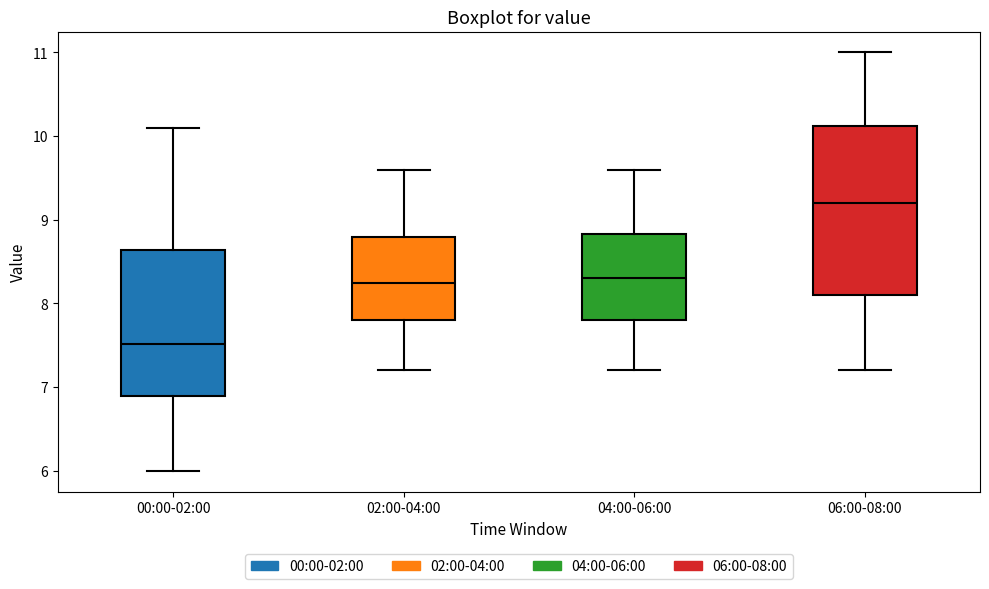

Which box has the lowest median line?

00:00-02:00